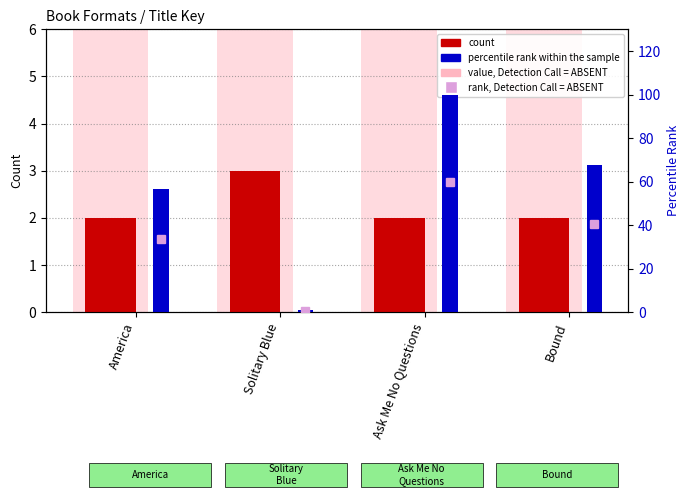

At how many categories does at least one series exceed 61?

2